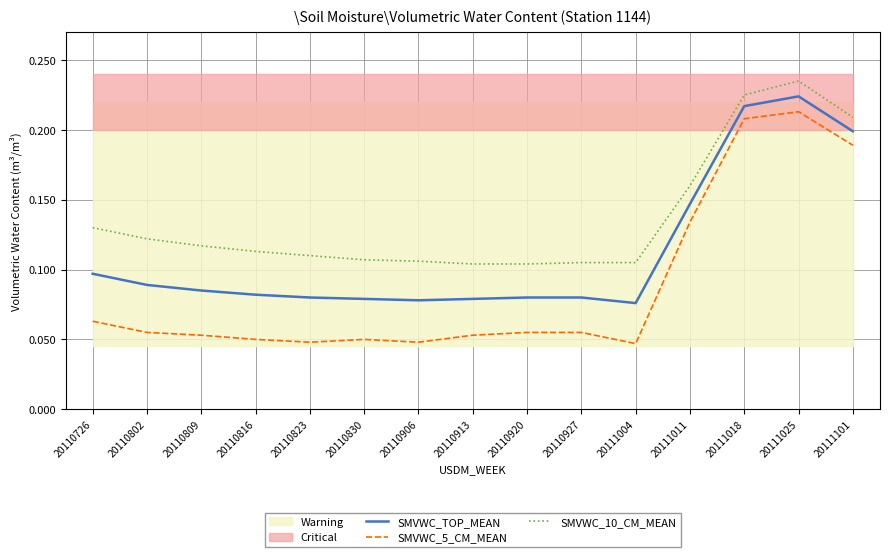

Between 20110830 and 20110906, which series saw the biggest shift?

SMVWC_5_CM_MEAN